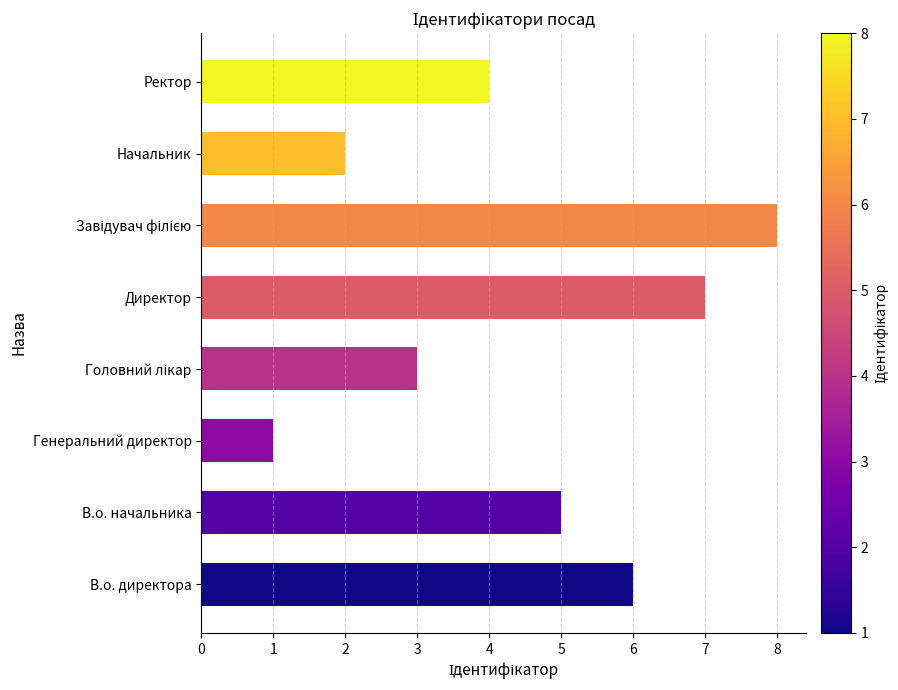

Are the bars horizontal?

Yes